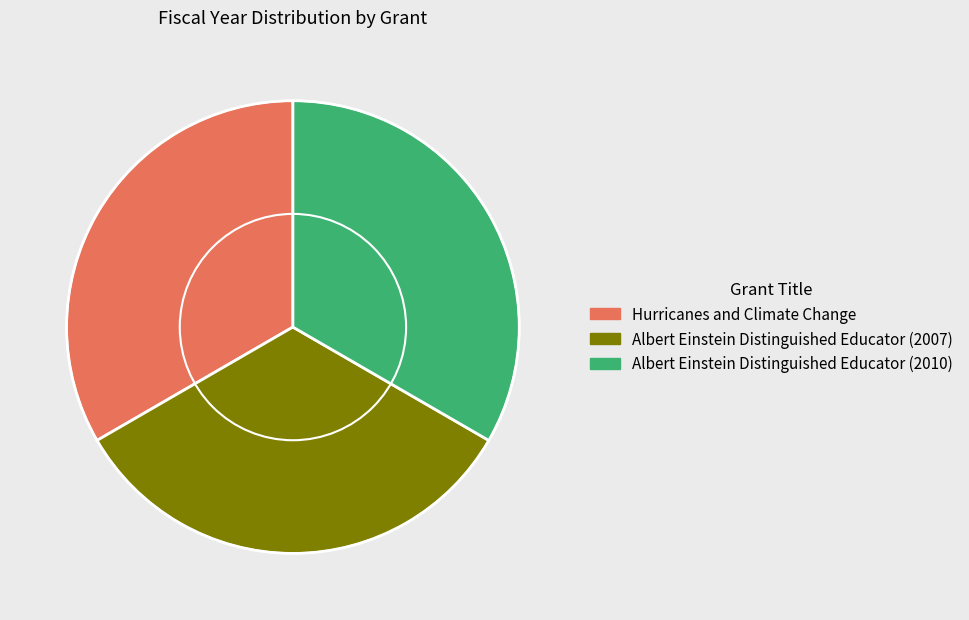

Approximately how many times larger is the value at Hurricanes and Climate Change compared to Albert Einstein Distinguished Educator (2010)?

1.0